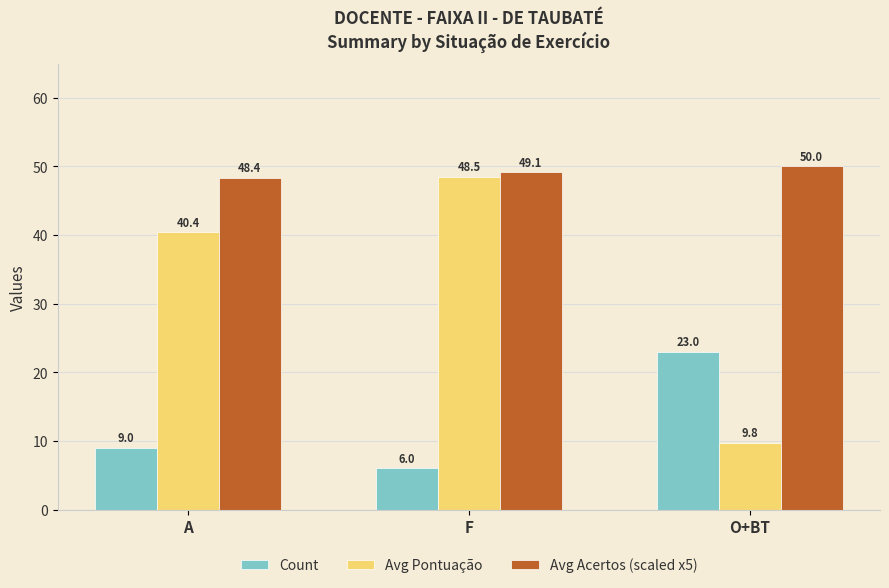

Is it true that Avg Pontuação equals 9.8 at O+BT?

True